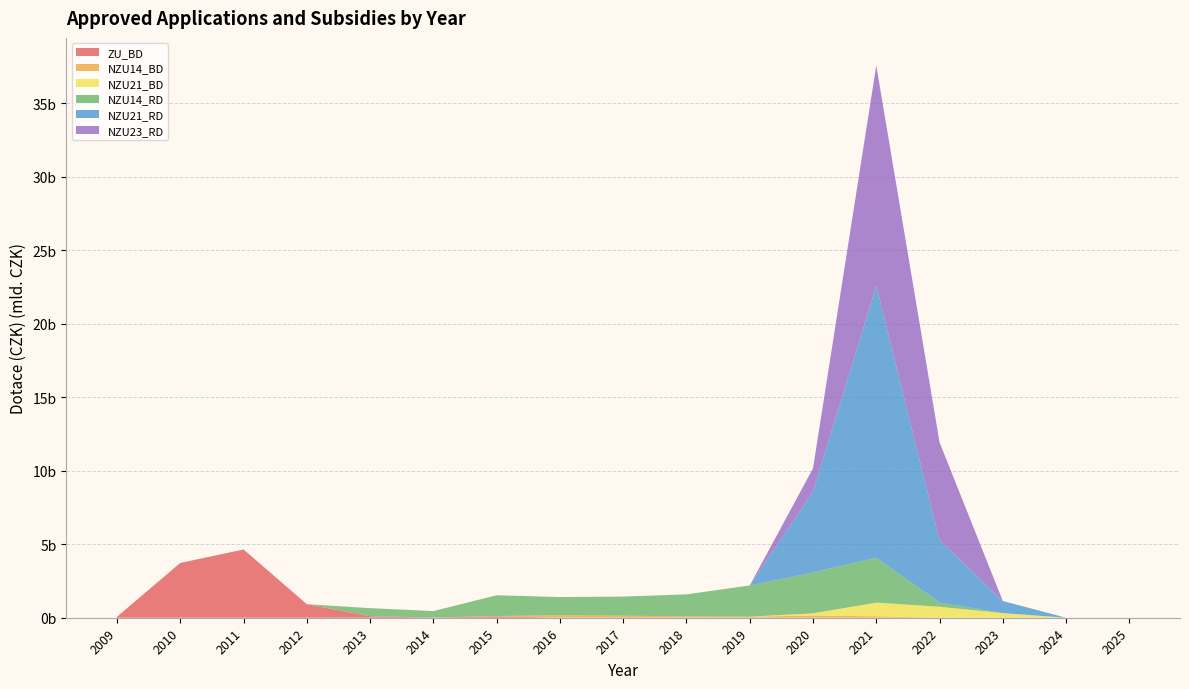

Reading right to left, list all the values displayed in this chart.

ZU_BD: 0	0	0	0	0	0	5466183	3868200	23641760	3099373	95433644	12181194	99675681	920809917	4642945387	3727331809	68964406
NZU14_BD: 0	0	0	2128585	99430317	149259866	69865218	95186801	112632851	160985706	20675932	0	0	0	0	0	0
NZU21_BD: 0	0	316936190	745157150	930067155	149093987	0	0	0	0	0	0	0	0	0	0	0
NZU14_RD: 0	0	0	282192120	3049625493	2776716348	2119766220	1491009560	1302559243	1241906032	1412245994	440846644	552046955	0	0	0	0
NZU21_RD: 0	0	819921277	4240367973	18501729280	5495693903	0	0	0	0	0	0	0	0	0	0	0
NZU23_RD: 0	0	0	6660005898	14983828648	1592610629	0	0	0	0	0	0	0	0	0	0	0